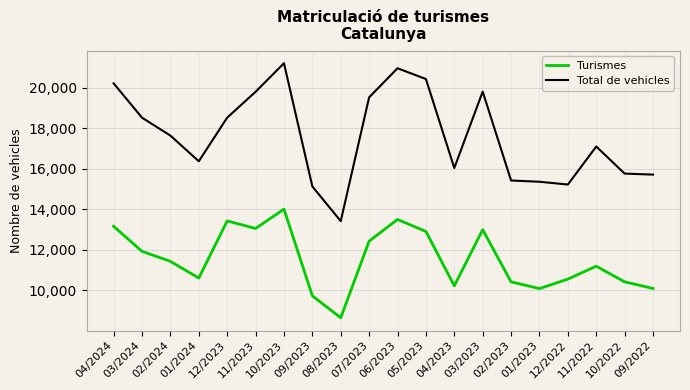

At which category does Total de vehicles reach its first local valley?

01/2024